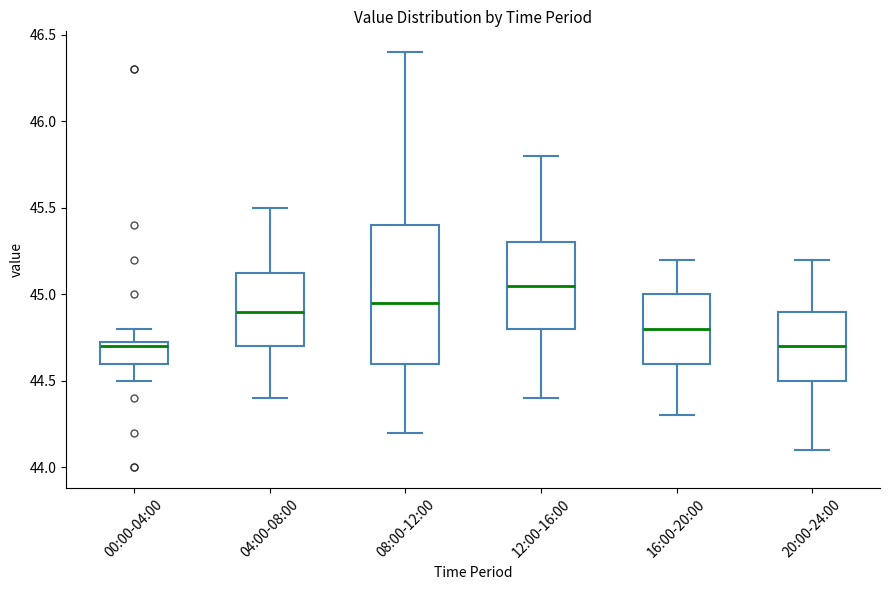

Reading left to right, transcribe this box plot: for each box, give where its median line is, the range the box spans, and where its two whiskers end, as read against the y-axis. The values are not printed on the chart, so give them approximately, as read against the axis.

00:00-04:00: median 44.70, box 44.60 to 44.75, whiskers 44.50 to 44.80
04:00-08:00: median 44.90, box 44.70 to 45.15, whiskers 44.40 to 45.50
08:00-12:00: median 44.95, box 44.60 to 45.40, whiskers 44.20 to 46.40
12:00-16:00: median 45.05, box 44.80 to 45.30, whiskers 44.40 to 45.80
16:00-20:00: median 44.80, box 44.60 to 45.00, whiskers 44.30 to 45.20
20:00-24:00: median 44.70, box 44.50 to 44.90, whiskers 44.10 to 45.20